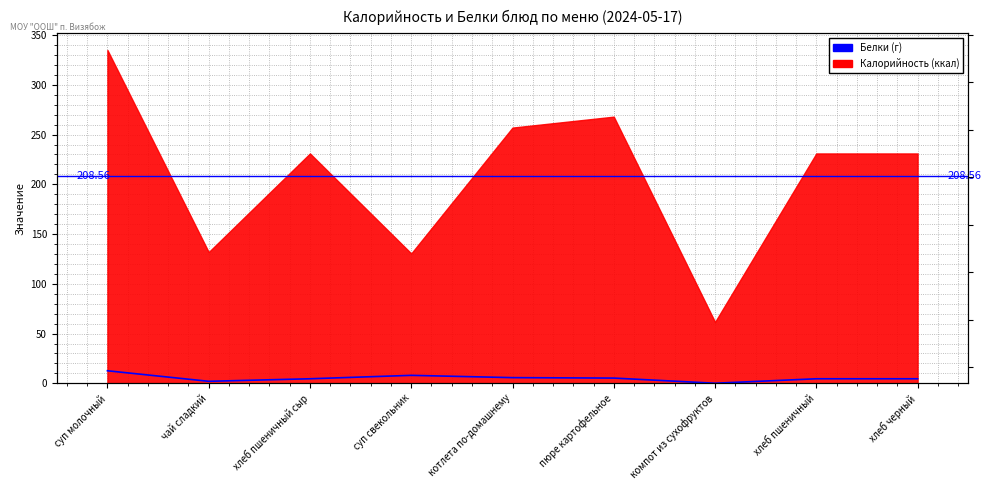

Which category has the lowest value across all series?

компот из сухофруктов